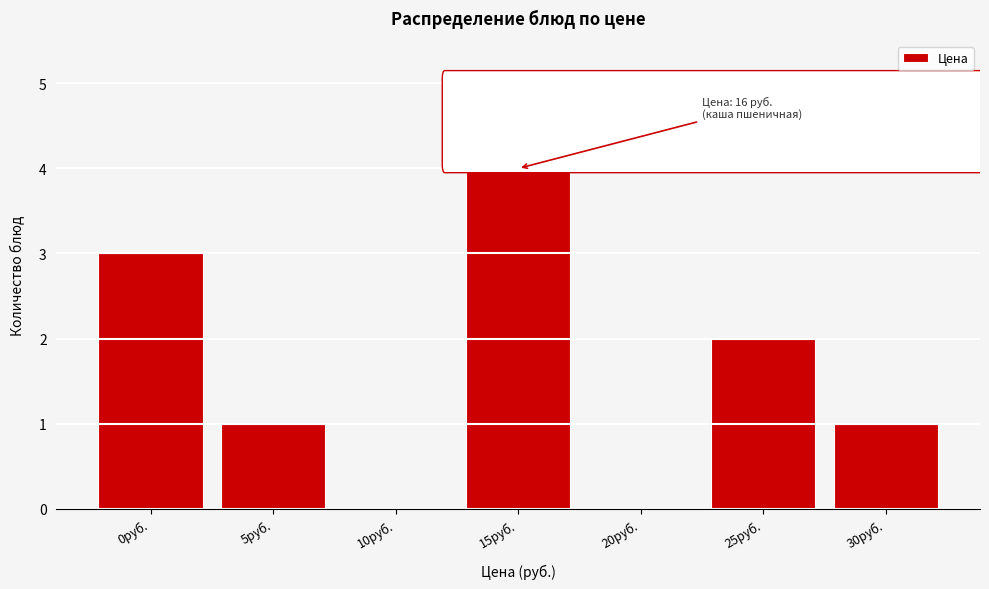

Reading left to right, extract all data points from this chart.

0руб.=3	5руб.=1	10руб.=0	15руб.=4	20руб.=0	25руб.=2	30руб.=1